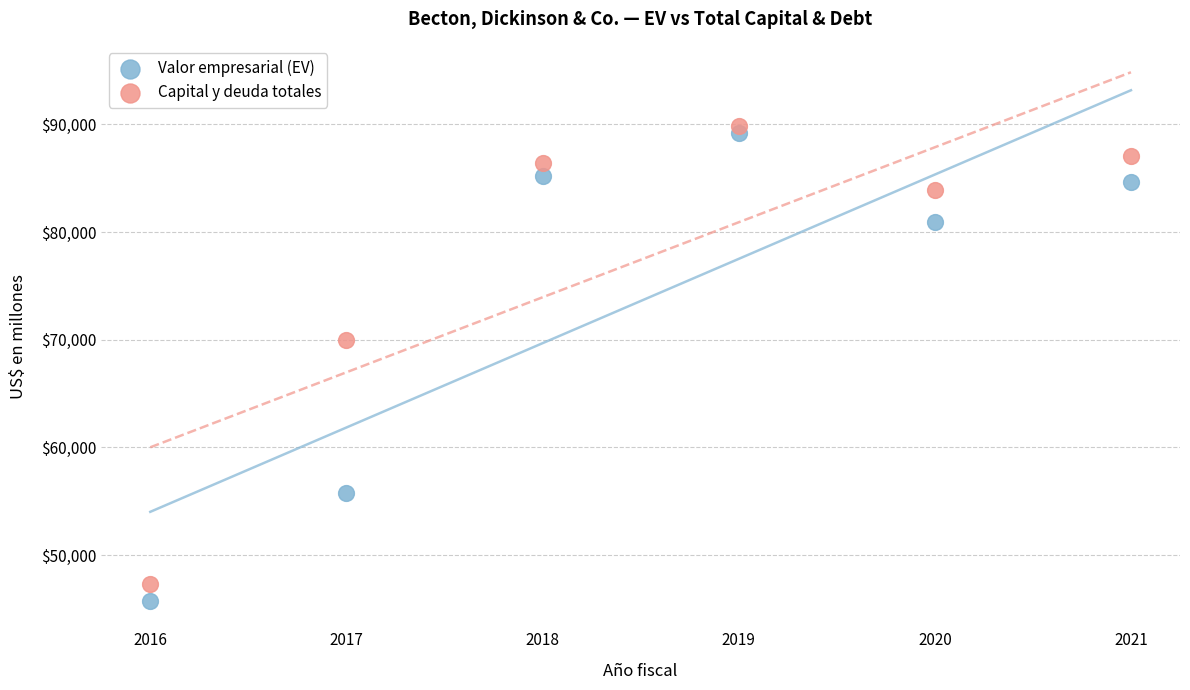

In the Capital y deuda totales series, what Y value is closest to 68571?

69992